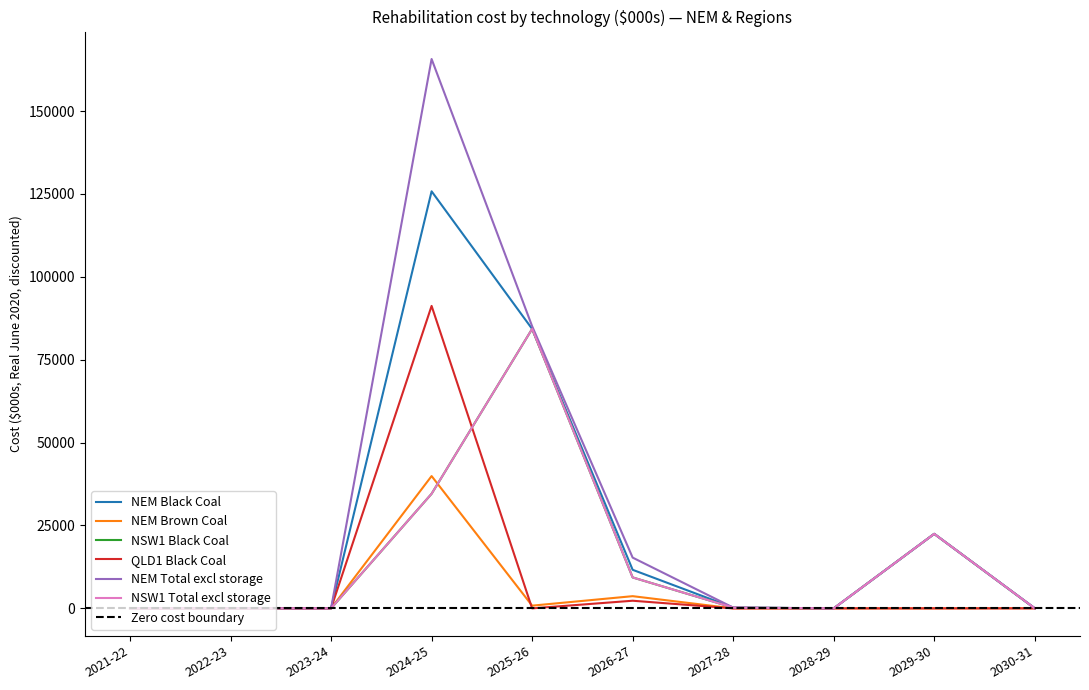

What is the difference between the second highest and minimum values in the NEM Brown Coal series?

3677.5